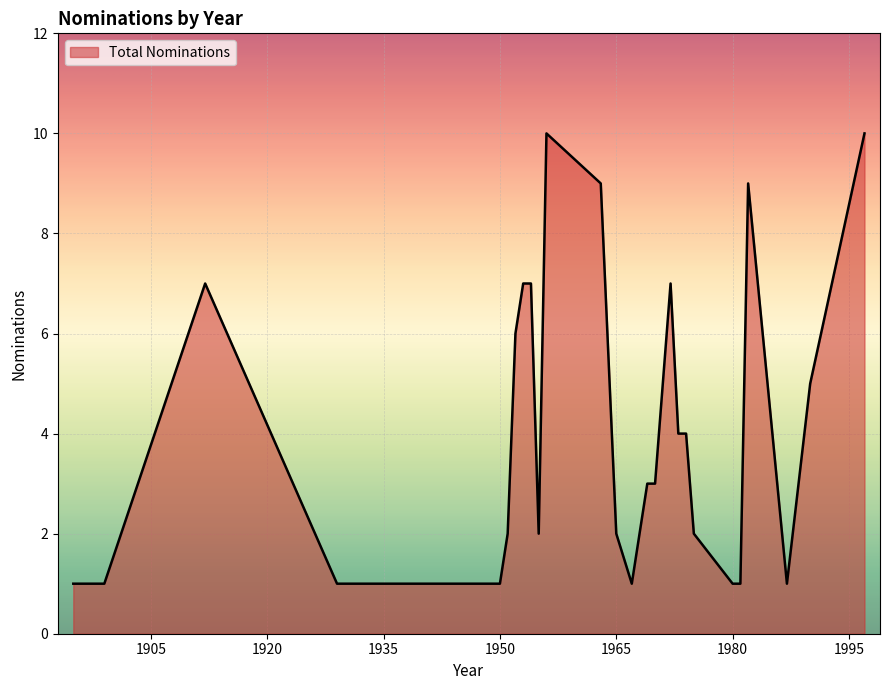

What is the maximum value shown in the chart?

10